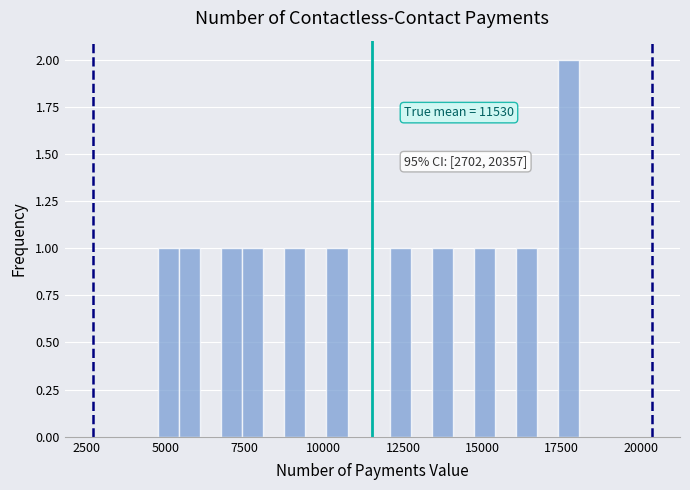

Around what value on the x-axis is the tallest bar? Give the approximate position of its centre, as read against the axis.

17500